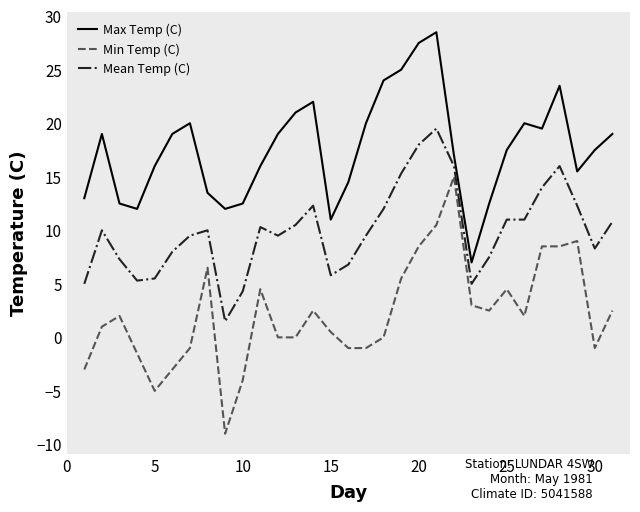

Which series has the largest total across all categories?

Max Temp (C)